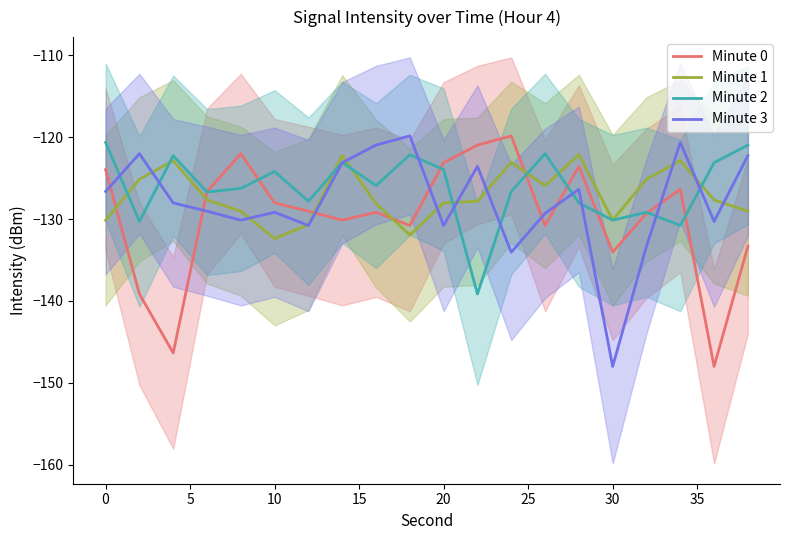

True or false: Minute 3 and Minute 1 intersect in this chart.

True